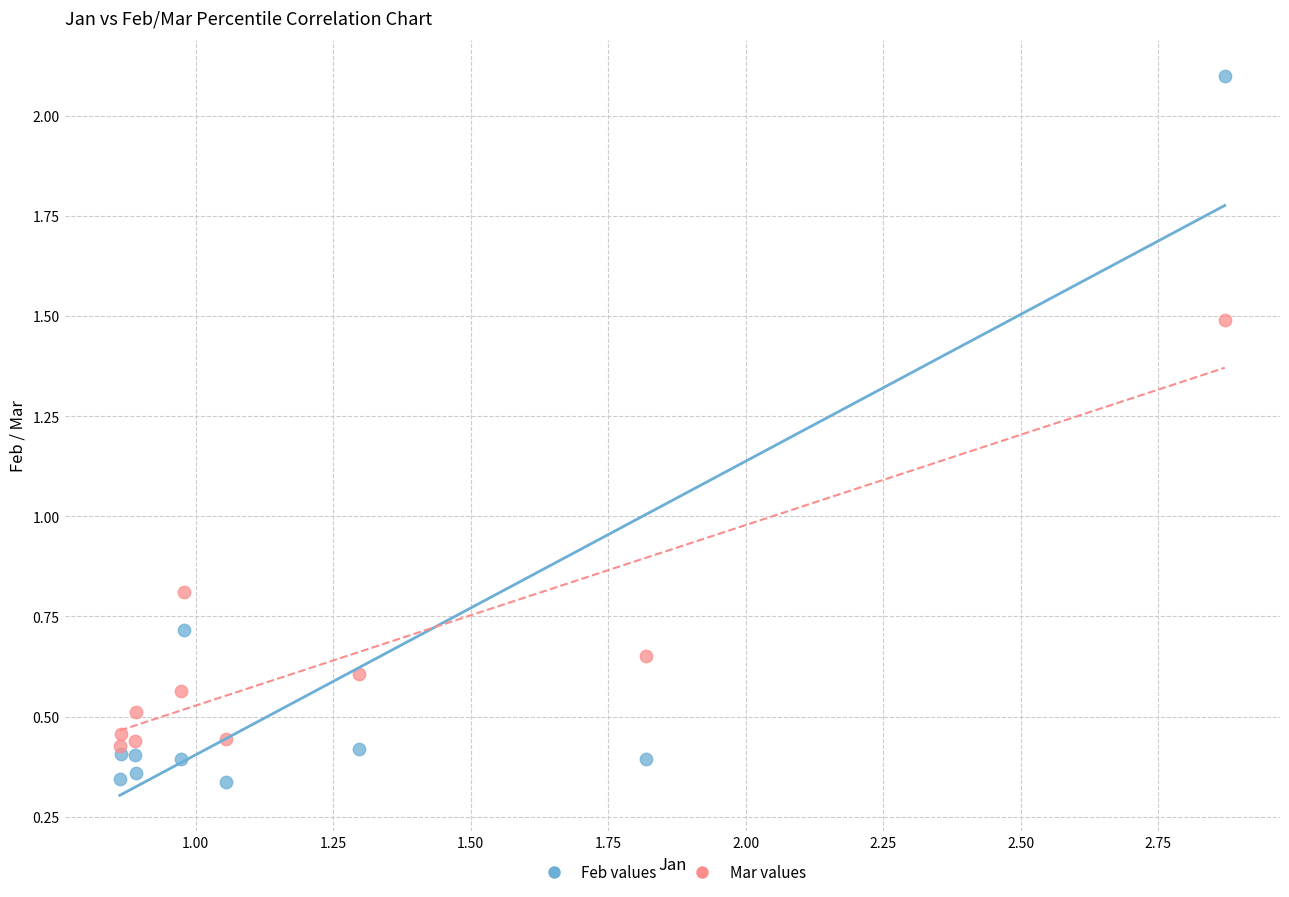

Which series reaches the minimum Y coordinate?

Feb values